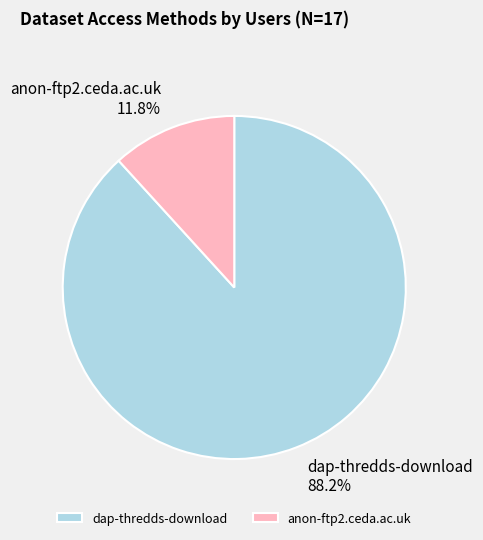

To the nearest percent, what is the difference between the largest and smallest slice percentages?

76%